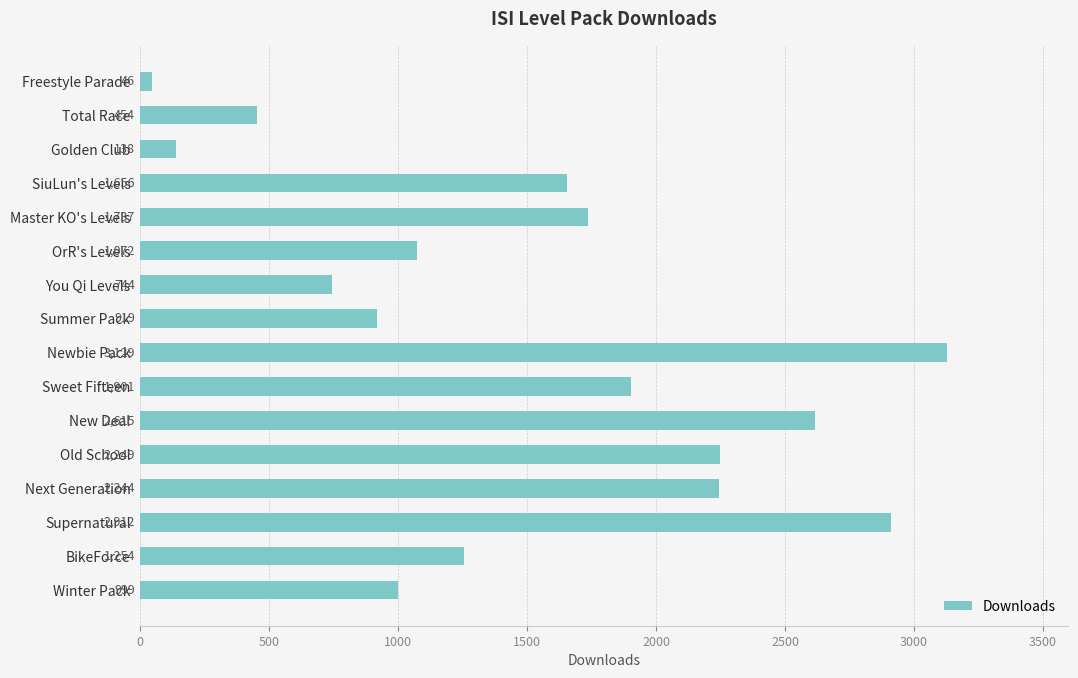

Rank the categories by value from highest to lowest.

Newbie Pack, Supernatural, New Deal, Old School, Next Generation, Sweet Fifteen, Master KO's Levels, SiuLun's Levels, BikeForce, OrR's Levels, Winter Pack, Summer Pack, You Qi Levels, Total Race, Golden Club, Freestyle Parade